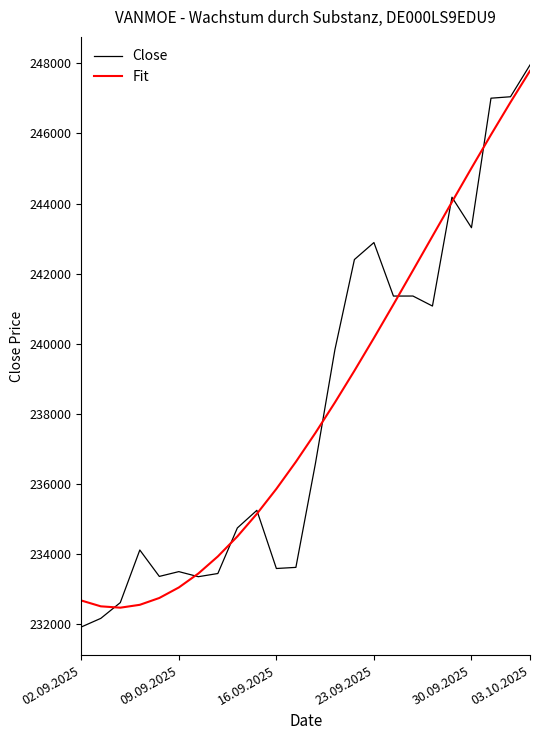

How many lines are shown in the chart?

2